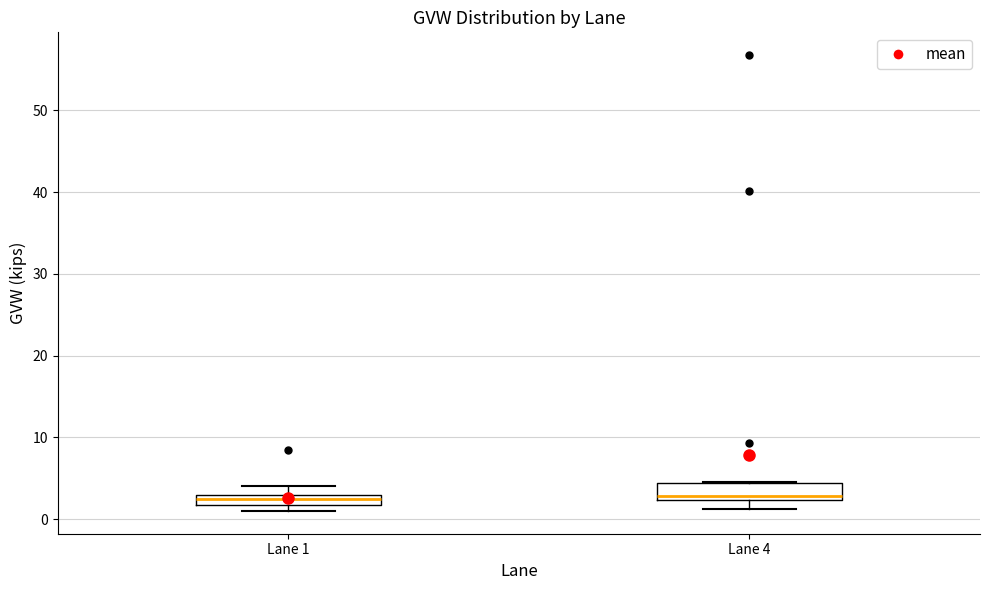

Where is the lower edge of the box for Lane 1 on the y-axis? The values are not printed on the chart, so give them approximately, as read against the axis.

2